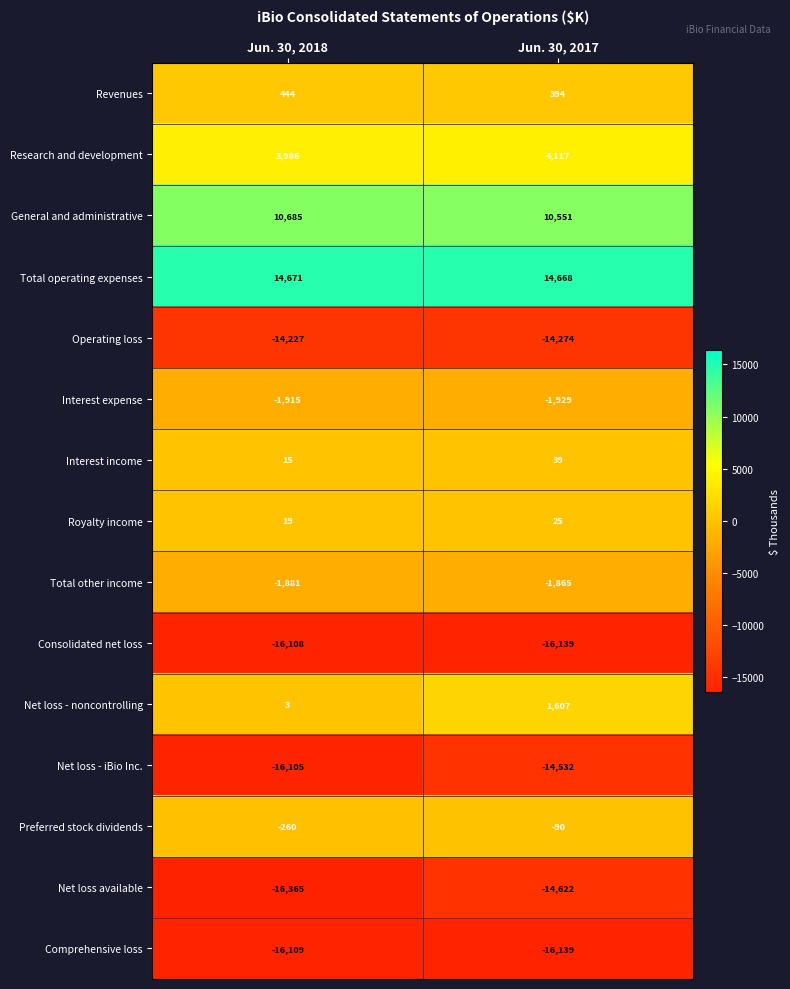

Reading left to right, transcribe all the data shown in this chart.

Revenues: Jun. 30, 2018=444	Jun. 30, 2017=394
Research and development: Jun. 30, 2018=3986	Jun. 30, 2017=4117
General and administrative: Jun. 30, 2018=10685	Jun. 30, 2017=10551
Total operating expenses: Jun. 30, 2018=14671	Jun. 30, 2017=14668
Operating loss: Jun. 30, 2018=-14227	Jun. 30, 2017=-14274
Interest expense: Jun. 30, 2018=-1915	Jun. 30, 2017=-1929
Interest income: Jun. 30, 2018=15	Jun. 30, 2017=39
Royalty income: Jun. 30, 2018=19	Jun. 30, 2017=25
Total other income: Jun. 30, 2018=-1881	Jun. 30, 2017=-1865
Consolidated net loss: Jun. 30, 2018=-16108	Jun. 30, 2017=-16139
Net loss - noncontrolling: Jun. 30, 2018=3	Jun. 30, 2017=1607
Net loss - iBio Inc.: Jun. 30, 2018=-16105	Jun. 30, 2017=-14532
Preferred stock dividends: Jun. 30, 2018=-260	Jun. 30, 2017=-90
Net loss available: Jun. 30, 2018=-16365	Jun. 30, 2017=-14622
Comprehensive loss: Jun. 30, 2018=-16109	Jun. 30, 2017=-16139